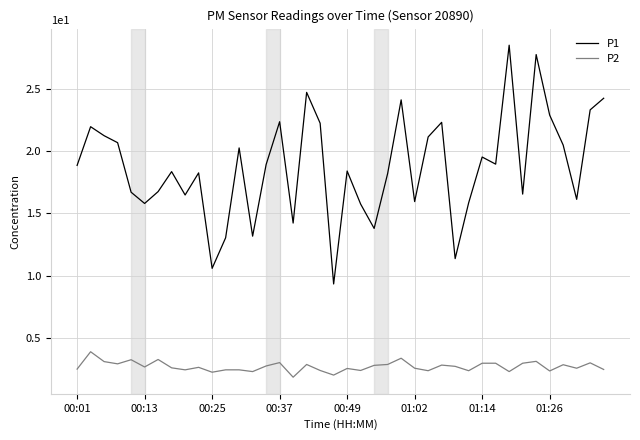

Which series has the widest spread of values?

P1